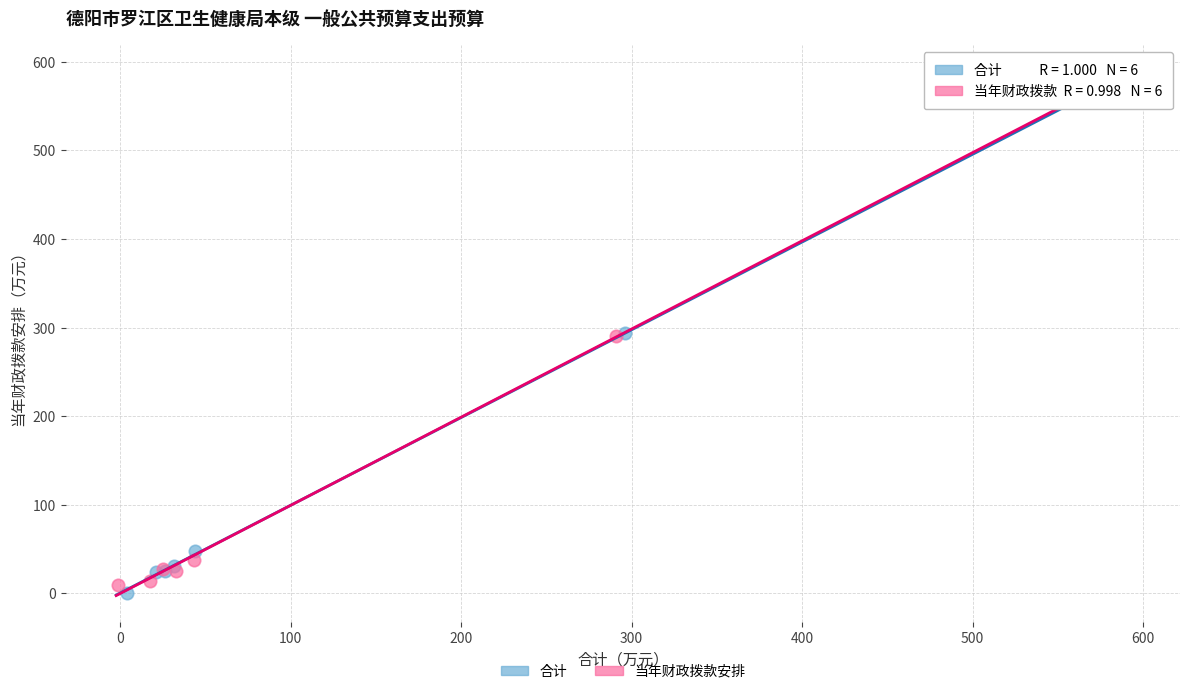

What are all the series names shown in the legend?

合计, 当年财政拨款安排